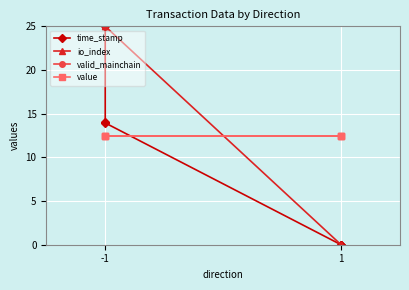

Between -1 and 1, which series saw the biggest shift?

io_index